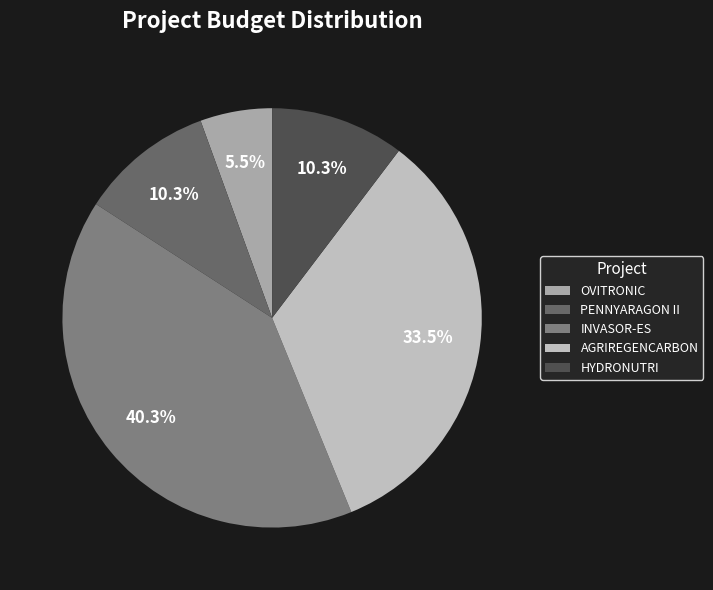

Rank the categories by value from lowest to highest.

OVITRONIC, PENNYARAGON II, HYDRONUTRI, AGRIREGENCARBON, INVASOR-ES